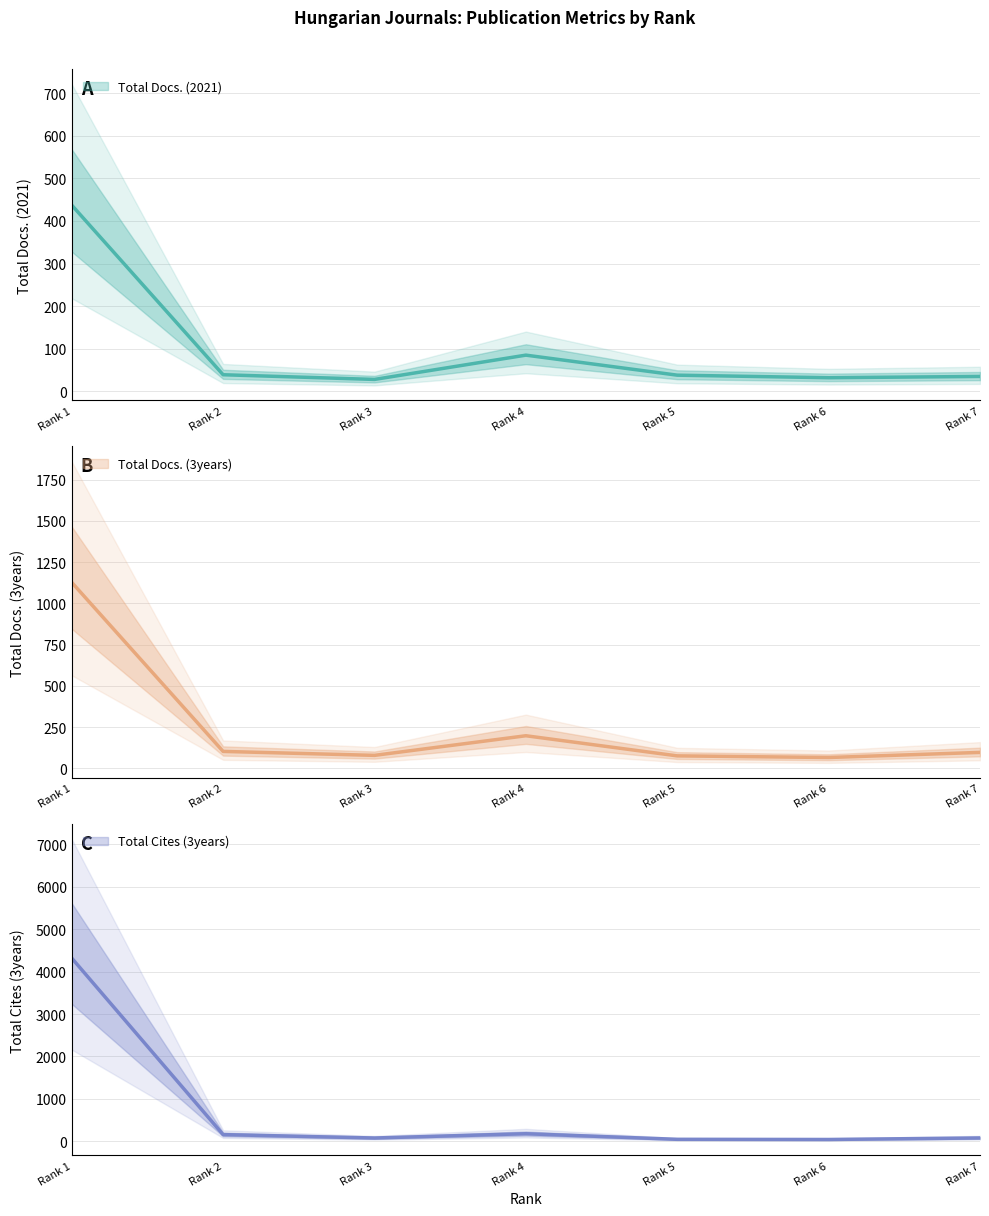

Does the chart display data point markers on the line(s)?

No